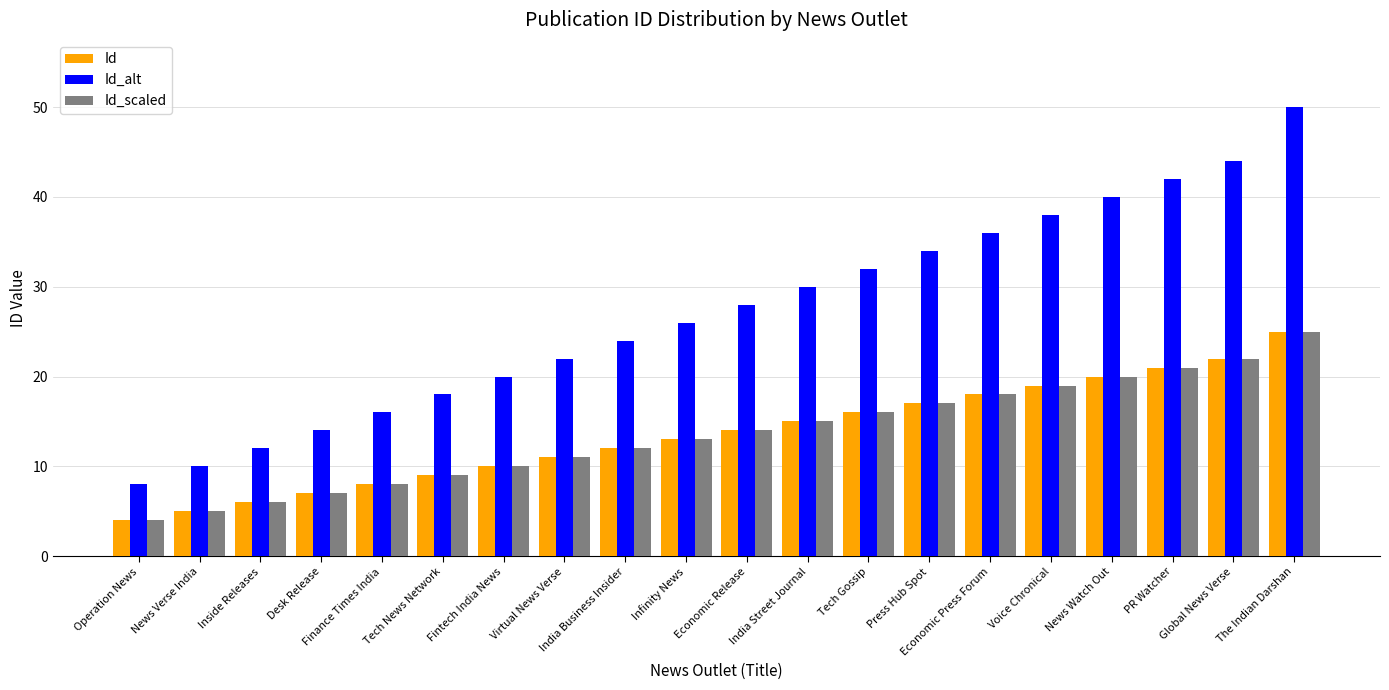

What is the minimum value for Id_alt?

8